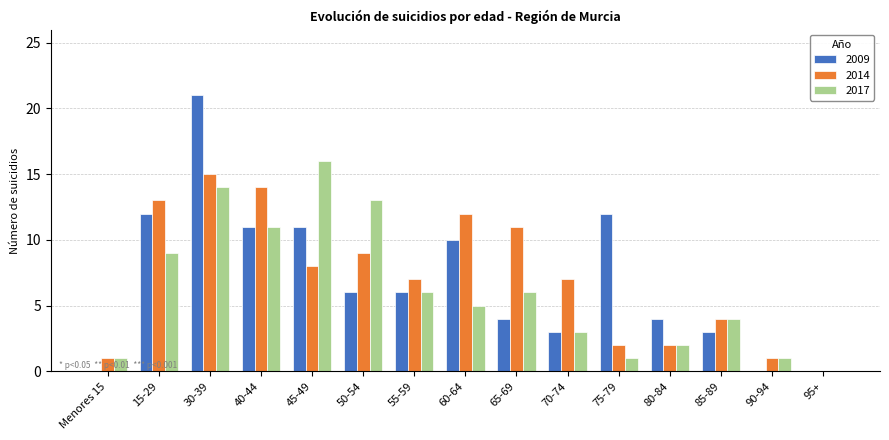

True or false: 2017 has a value of 6 at 40-44.

False